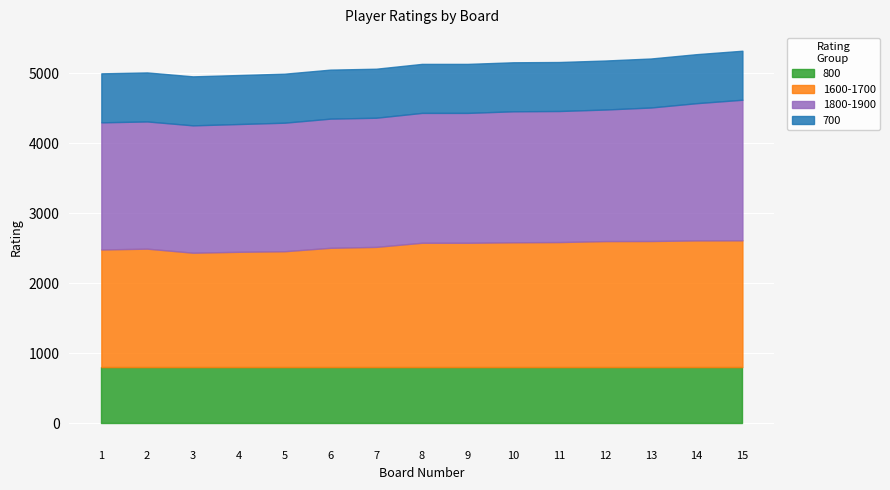

What is the value of the 1800-1900 point at the 10th from the left?

1871